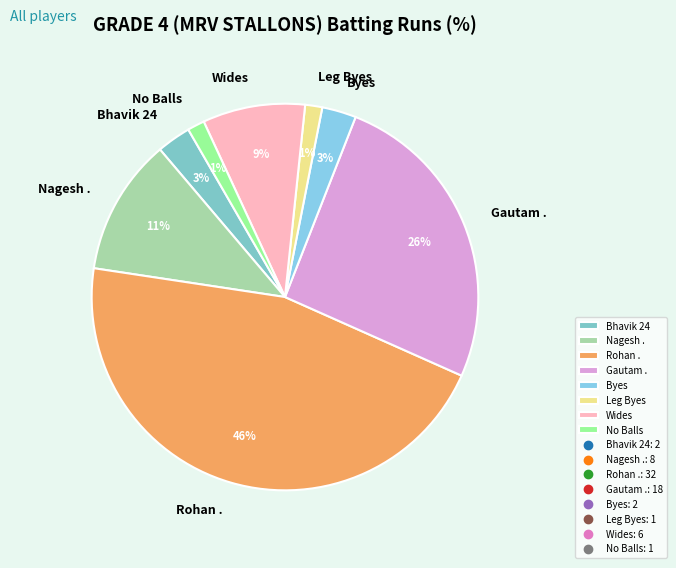

Is it true that Nagesh . is 2% of the pie?

False